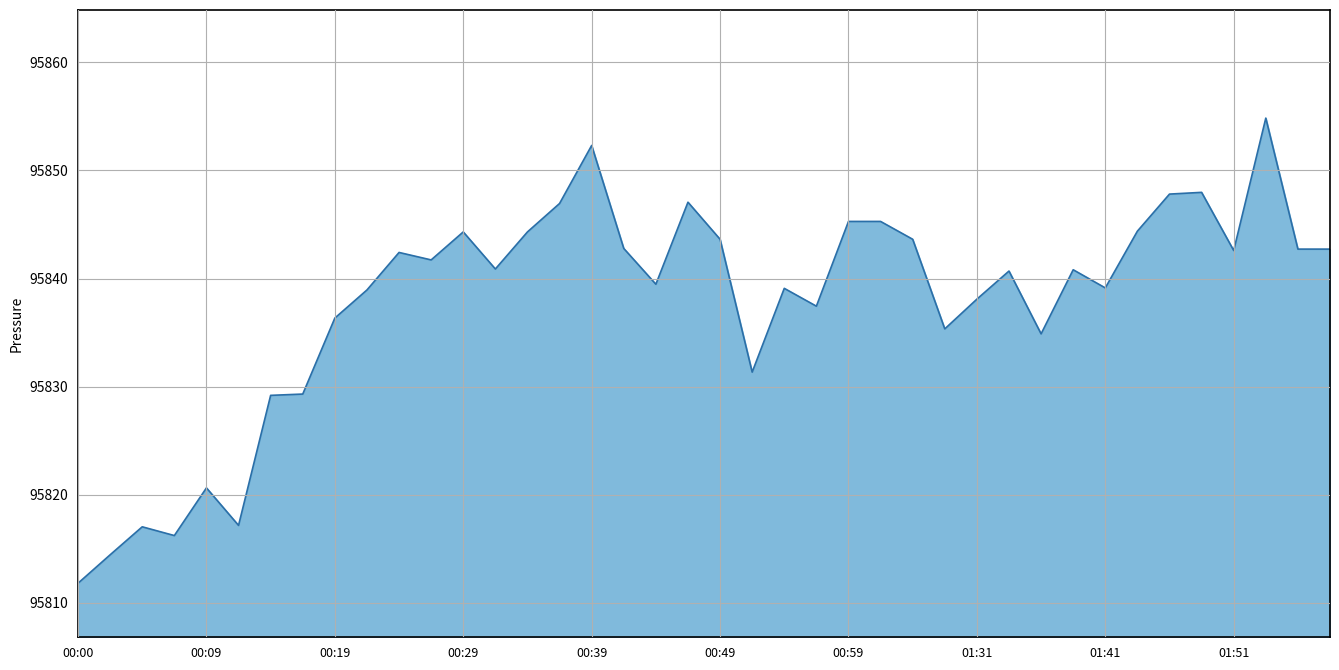

What is the difference between the maximum and minimum values?

43.0